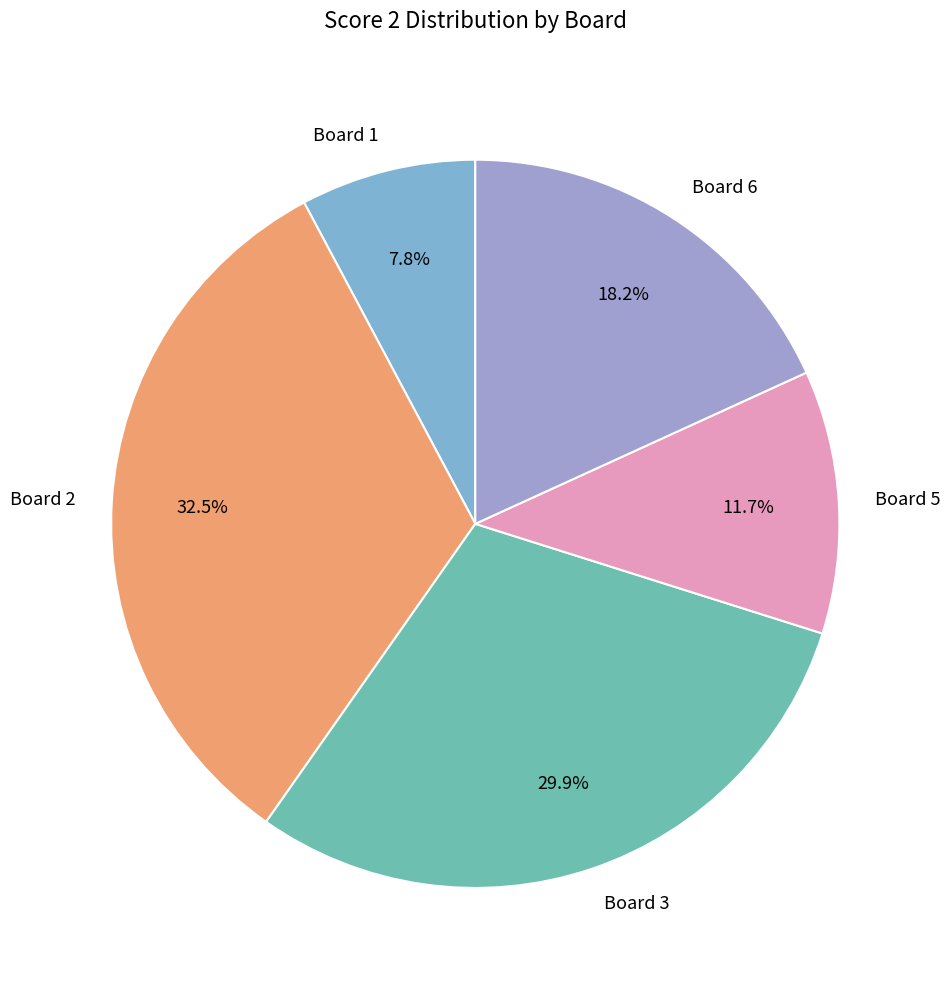

Is there a majority slice in this chart?

No